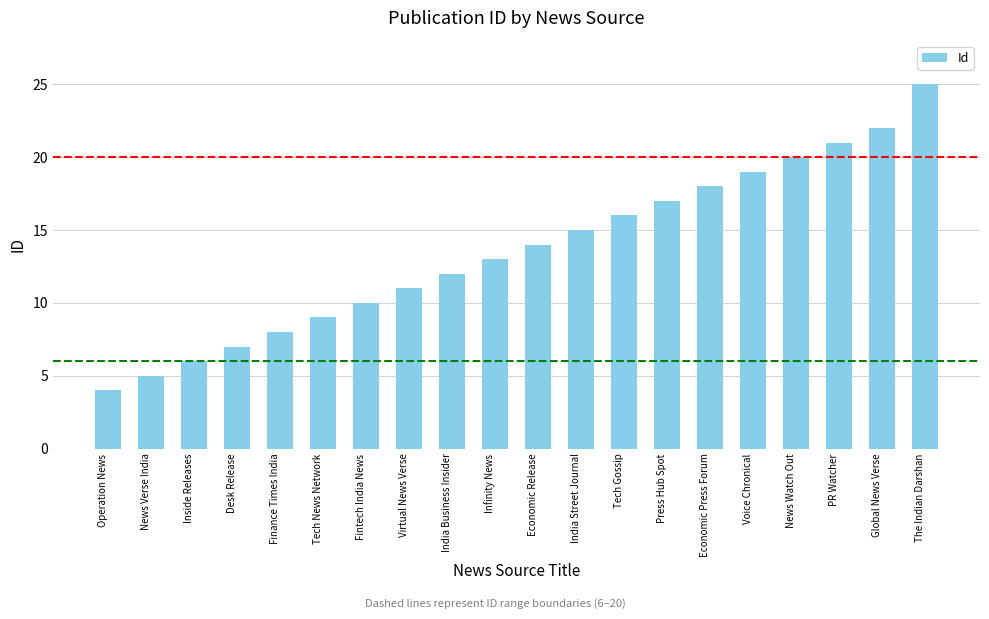

At which category does the chart reach its peak across all series?

The Indian Darshan